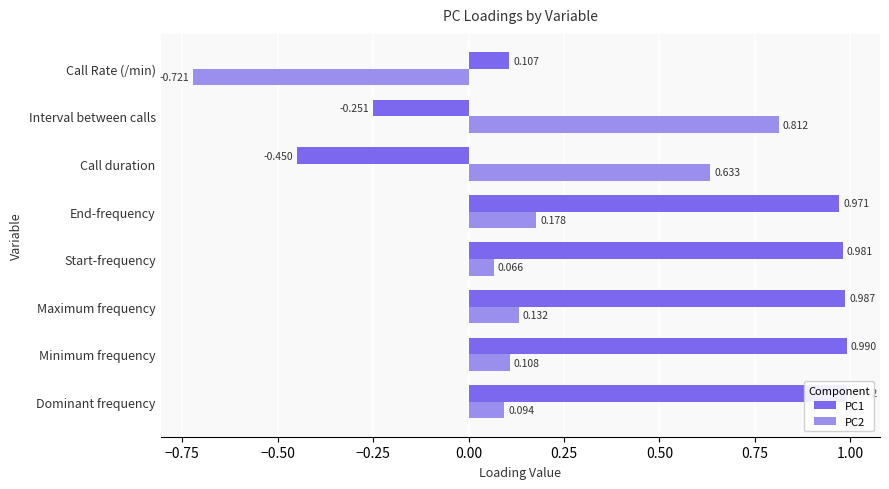

What are all the series names shown in the legend?

PC1, PC2